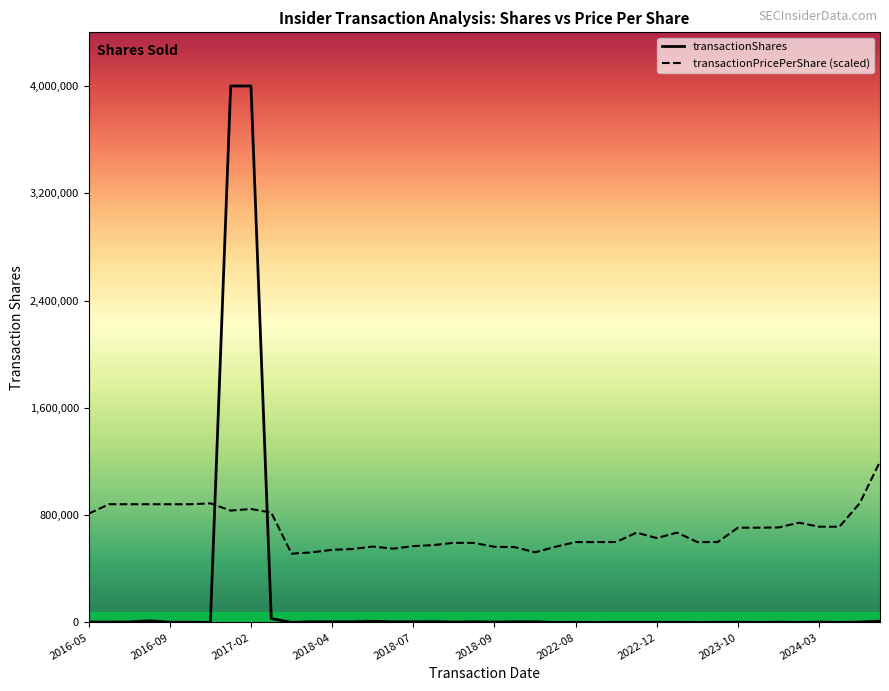

Rank the series by their average value, from lowest to highest.

transactionShares, transactionPricePerShare (scaled)